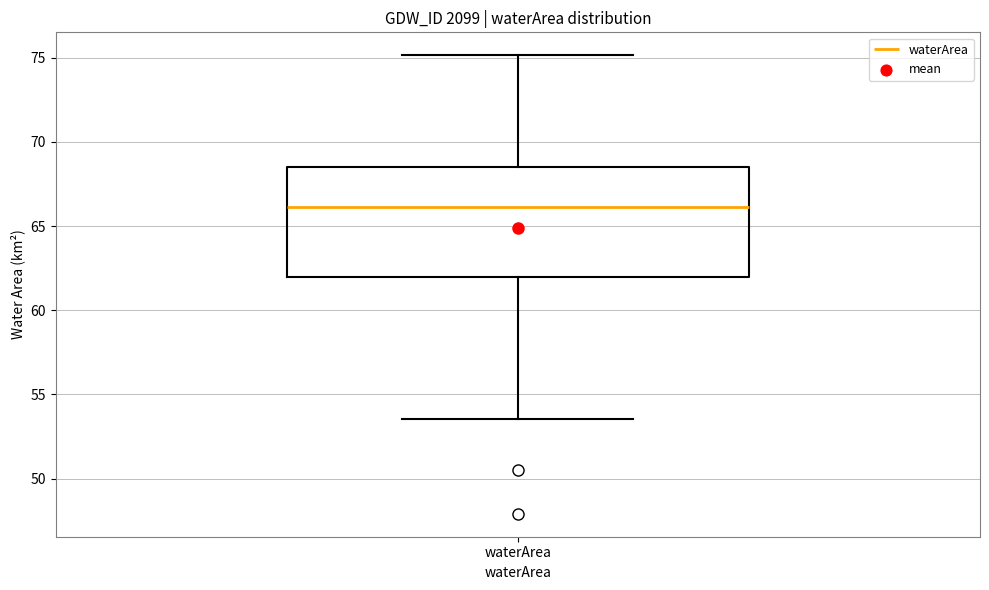

Transcribe this box plot: give where the median line is, the range the box spans, and where the two whiskers end, as read against the y-axis. The values are not printed on the chart, so give them approximately, as read against the axis.

median 66.0, box 62.0 to 68.5, whiskers 53.5 to 75.0